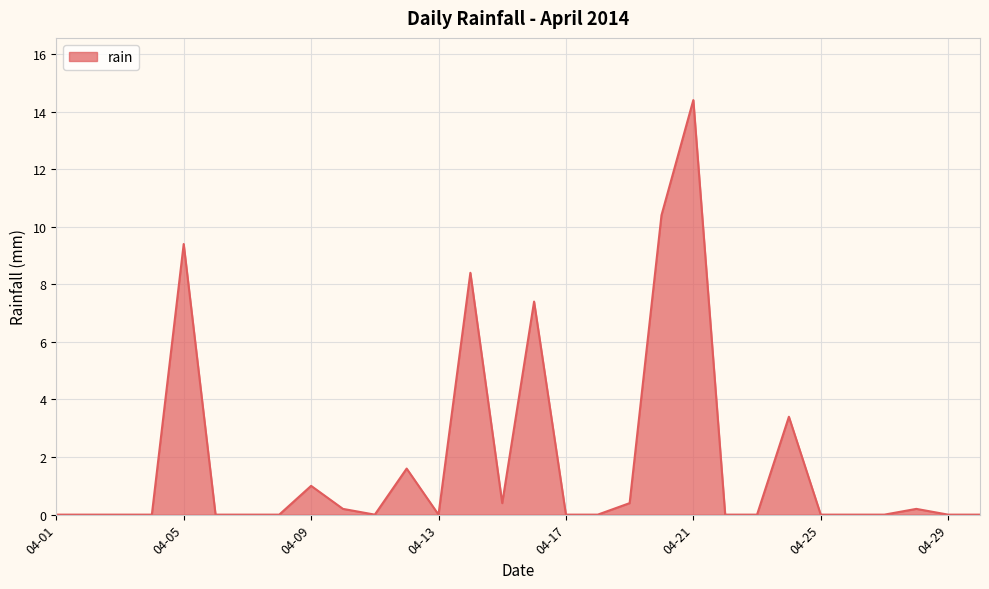

Reading left to right, what are all the values shown in this chart?

0.0	0.0	0.0	0.0	9.4	0.0	0.0	0.0	1.0	0.2	0.0	1.6	0.0	8.4	0.4	7.4	0.0	0.0	0.4	10.4	14.4	0.0	0.0	3.4	0.0	0.0	0.0	0.2	0.0	0.0